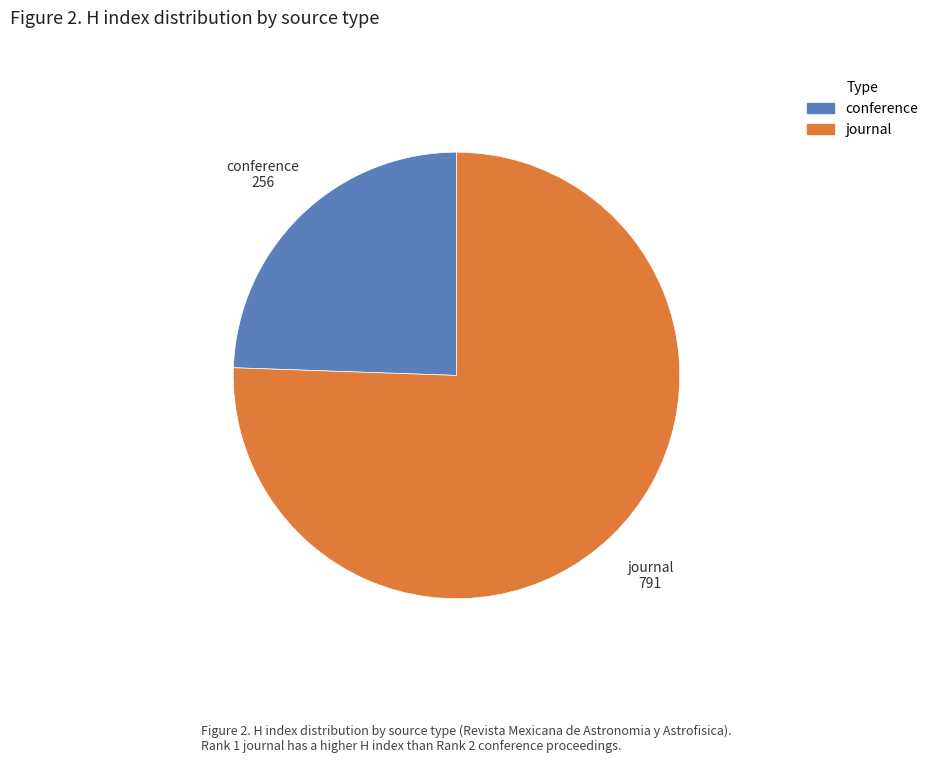

Is there a majority slice in this chart?

Yes